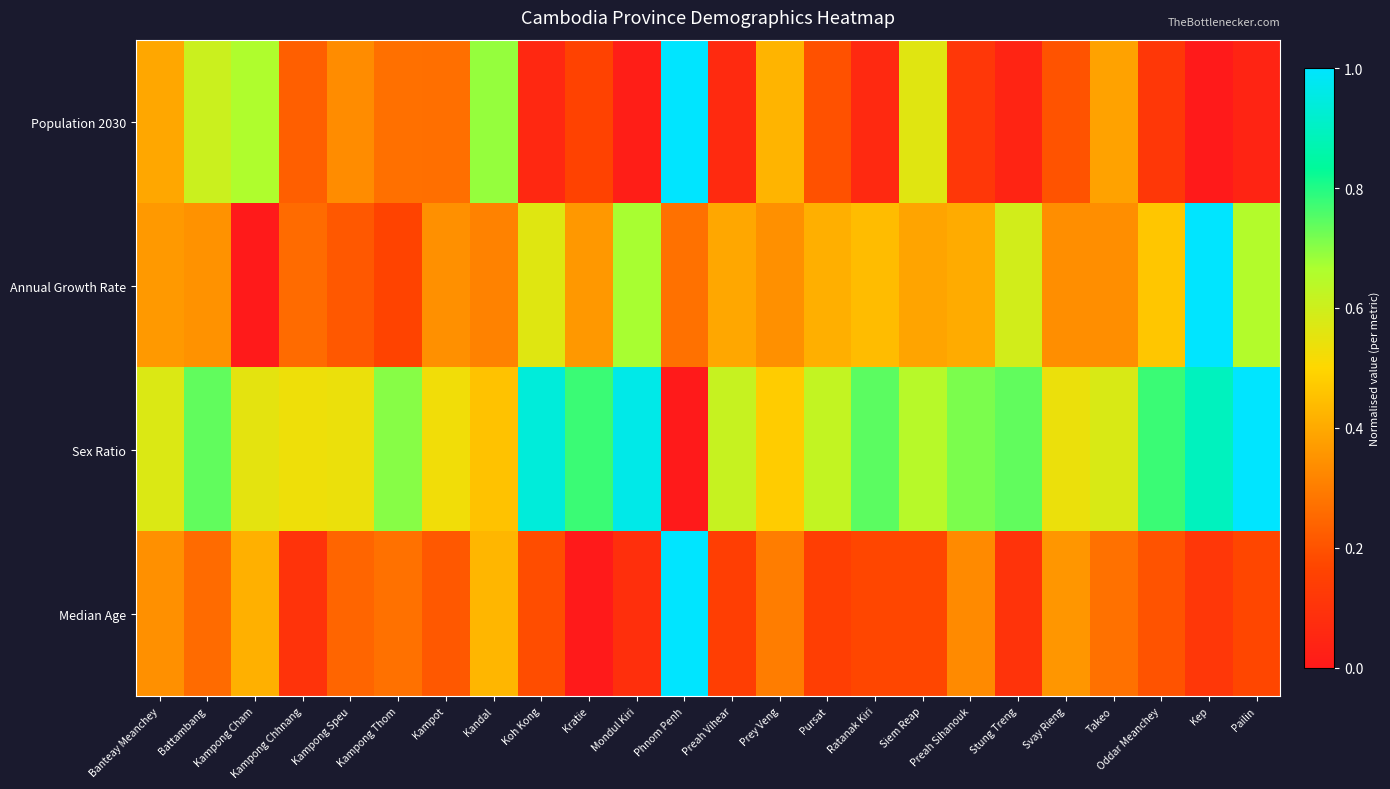

Which series has the largest total across all categories?

Sex Ratio